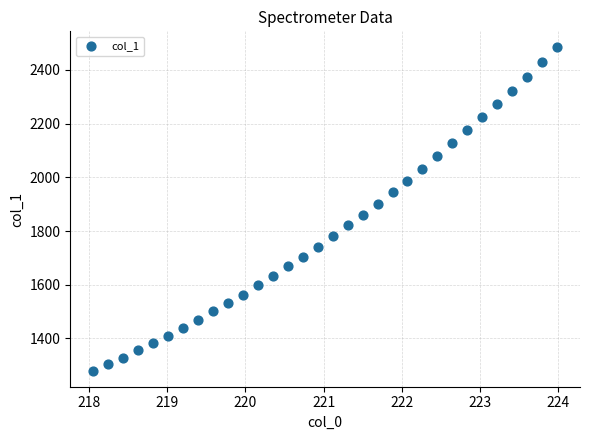

What is the range of X values (max minus min)?

5.9